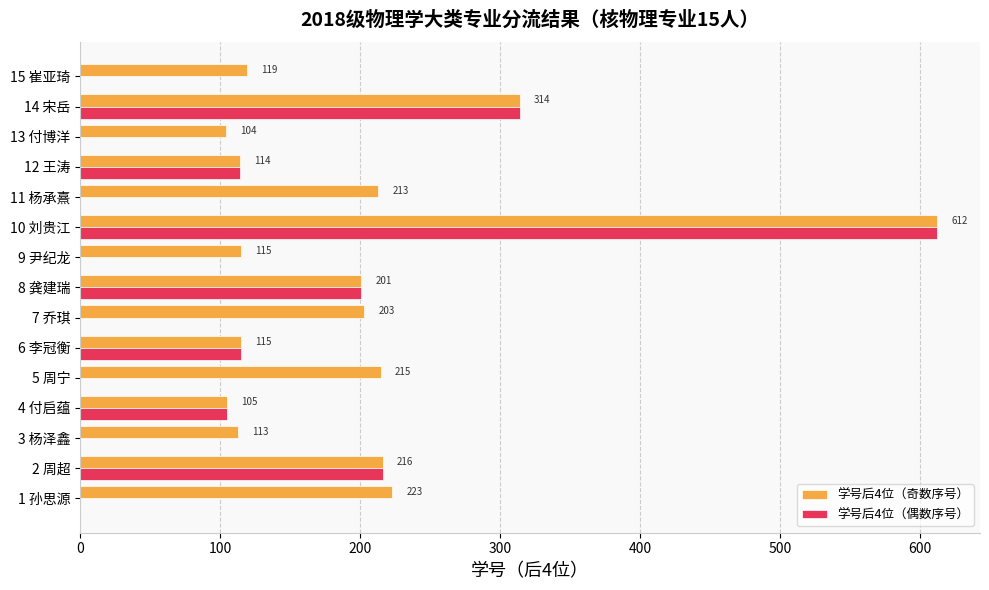

At which category is the sum across all series the highest?

10 刘贵江